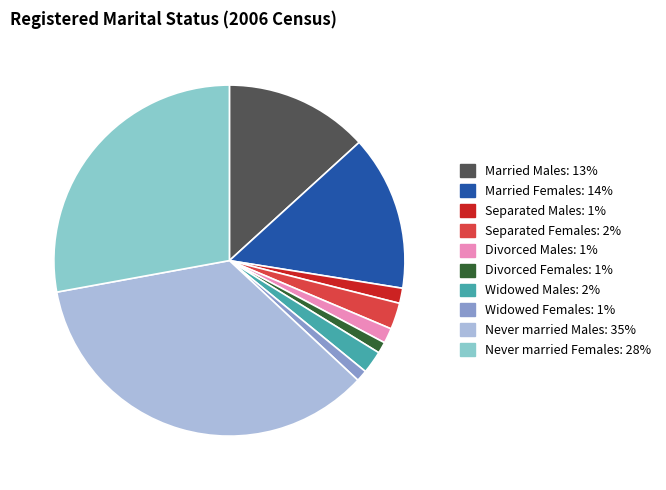

Which slice is the largest?

Never married Males